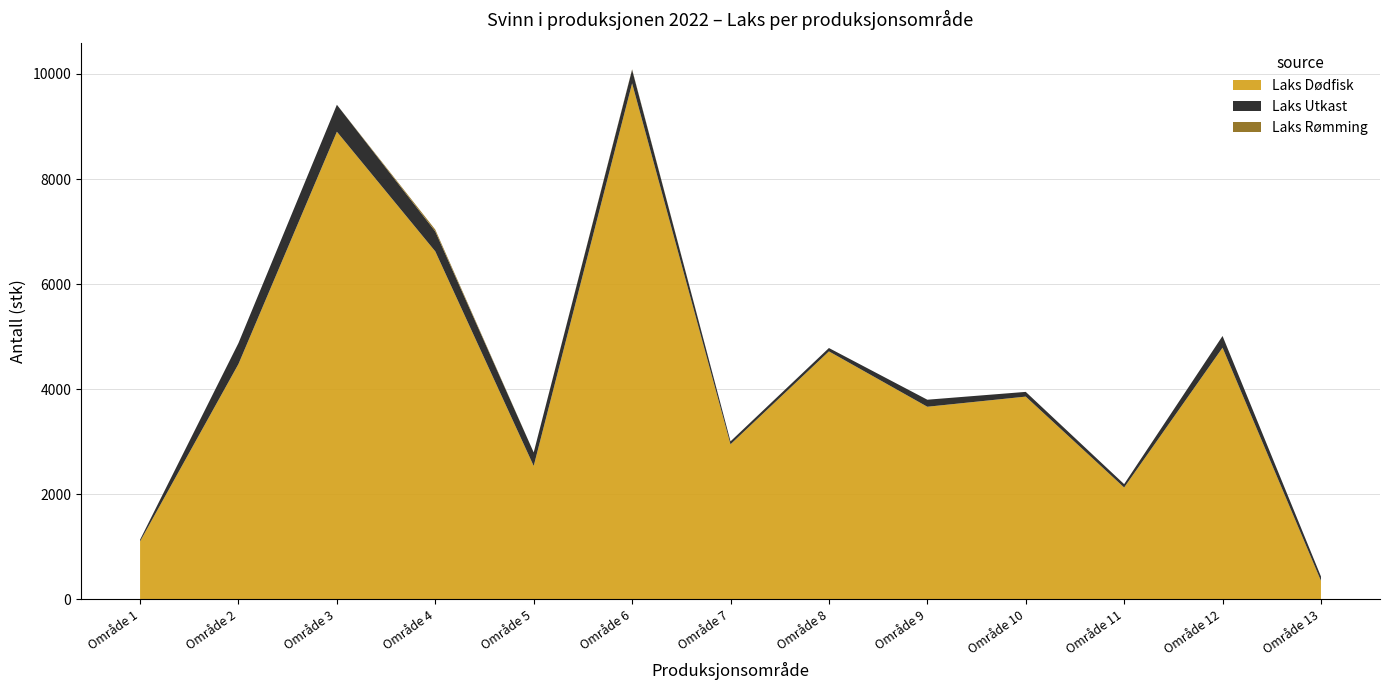

Reading left to right, what are all the values shown in this chart?

Laks Dødfisk: Område 1=1103	Område 2=4480	Område 3=8901	Område 4=6623	Område 5=2539	Område 6=9822	Område 7=2951	Område 8=4720	Område 9=3666	Område 10=3859	Område 11=2129	Område 12=4790	Område 13=353
Laks Utkast: Område 1=32	Område 2=399	Område 3=513	Område 4=380	Område 5=257	Område 6=259	Område 7=56	Område 8=64	Område 9=134	Område 10=90	Område 11=64	Område 12=223	Område 13=82
Laks Rømming: Område 1=0	Område 2=0	Område 3=0	Område 4=35	Område 5=0	Område 6=9	Område 7=0	Område 8=0	Område 9=0	Område 10=0	Område 11=0	Område 12=0	Område 13=0